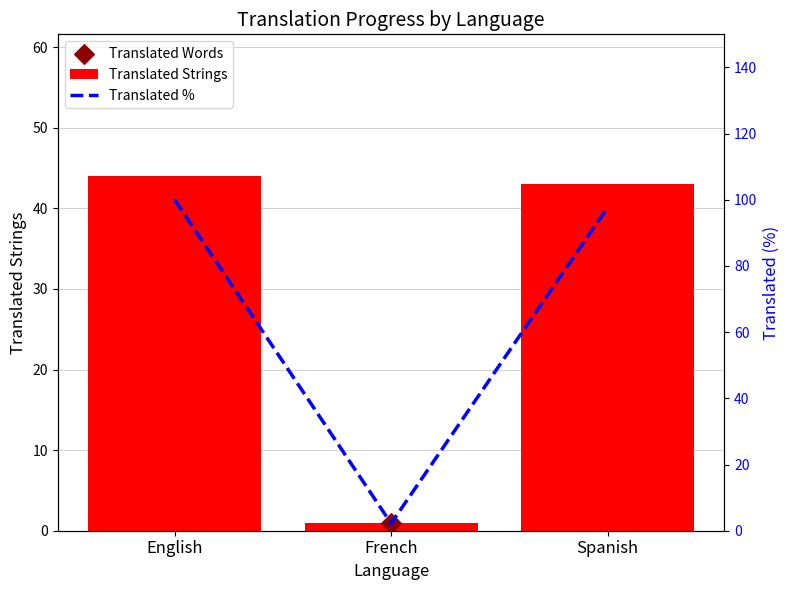

Which series has the widest spread of Y values?

Translated %